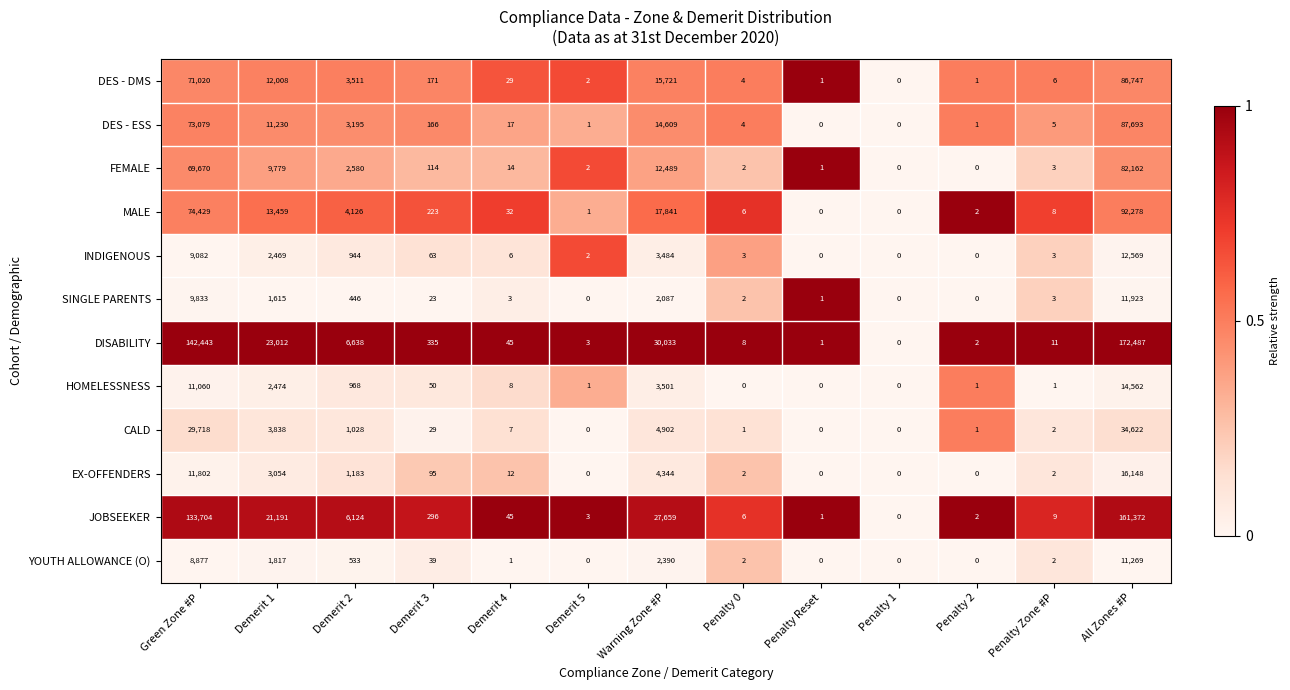

What is the total value across all series at Demerit 5?

15